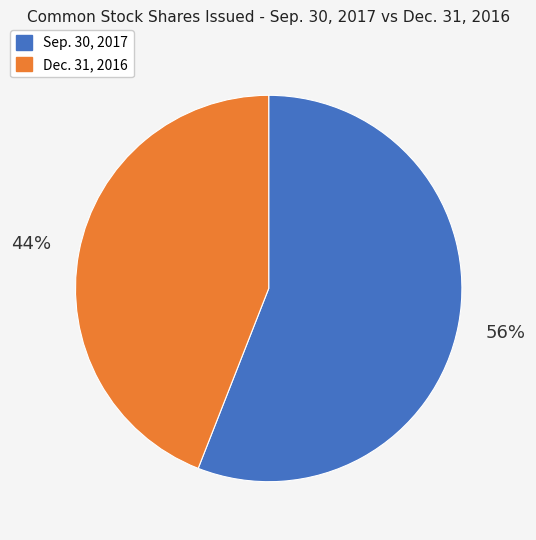

The Dec. 31, 2016 slice represents 36% of the pie. True or false?

False